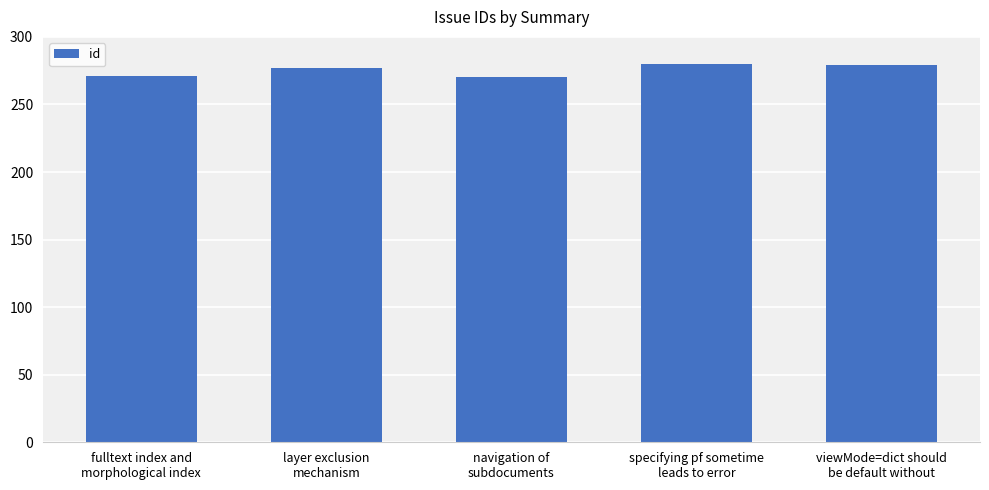

What is the greatest value displayed?

280